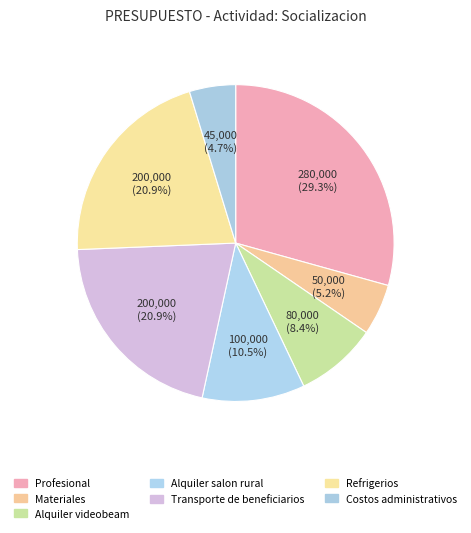

What percentage is the Alquiler salon rural slice, to the nearest percent?

10%